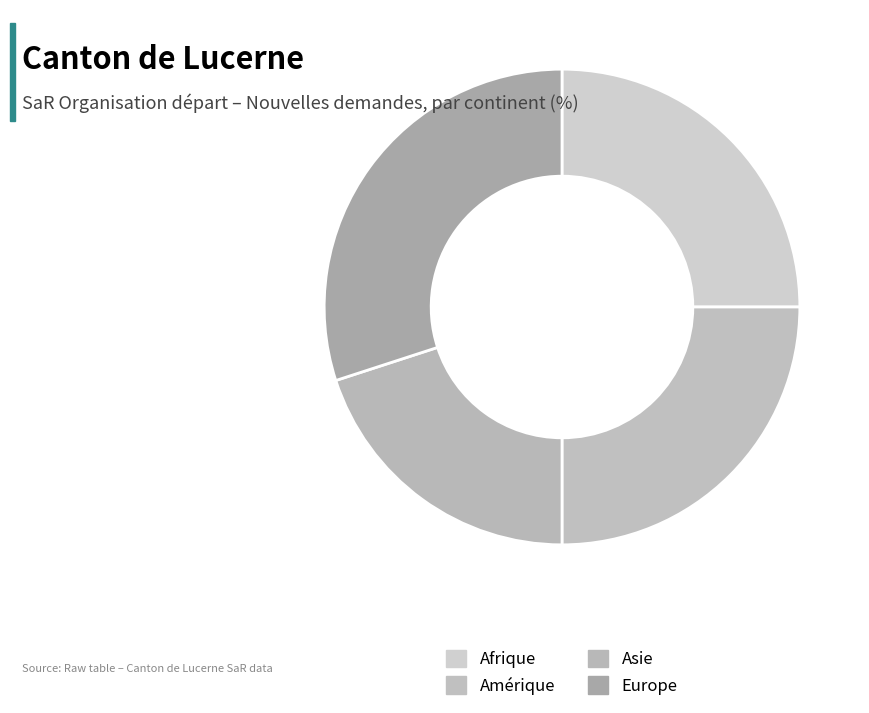

What percentage is the Amérique slice, to the nearest percent?

25%